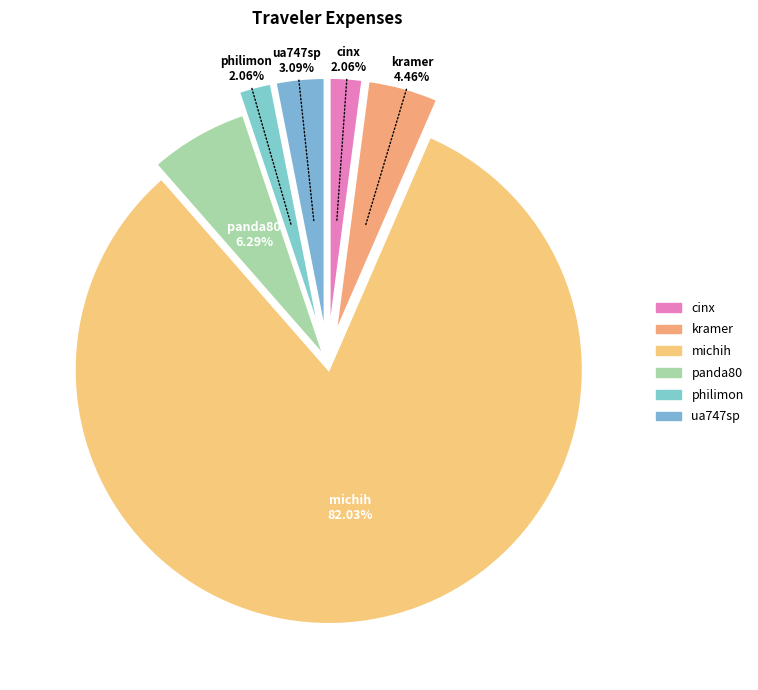

What percentage is the michih slice, to the nearest percent?

82%